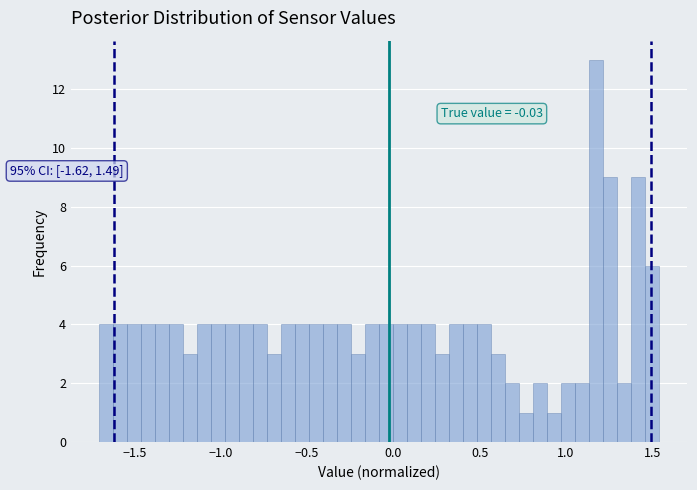

Read against the x-axis, roughly where is the centre of the tallest bar?

1.20